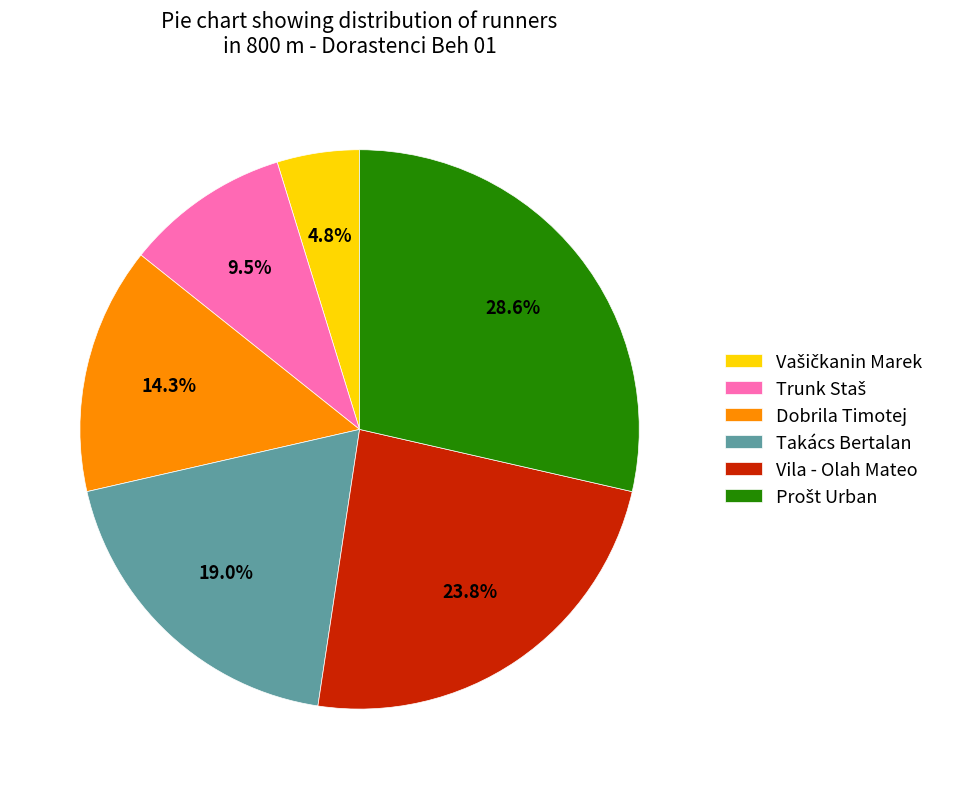

How much of the chart is everything except Takács Bertalan?

81.0%